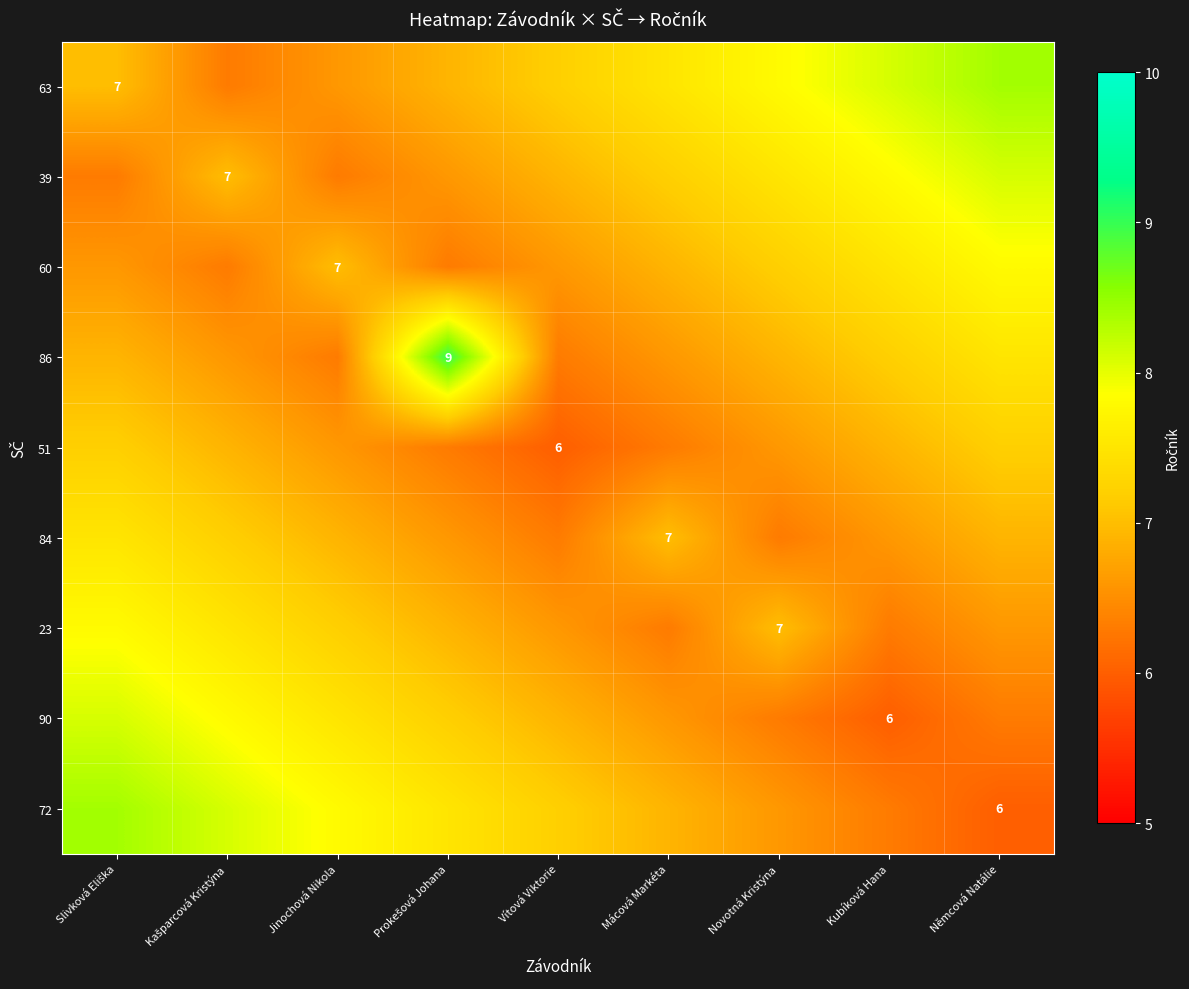

What is the total value across all series at Novotná Kristýna?

62.2